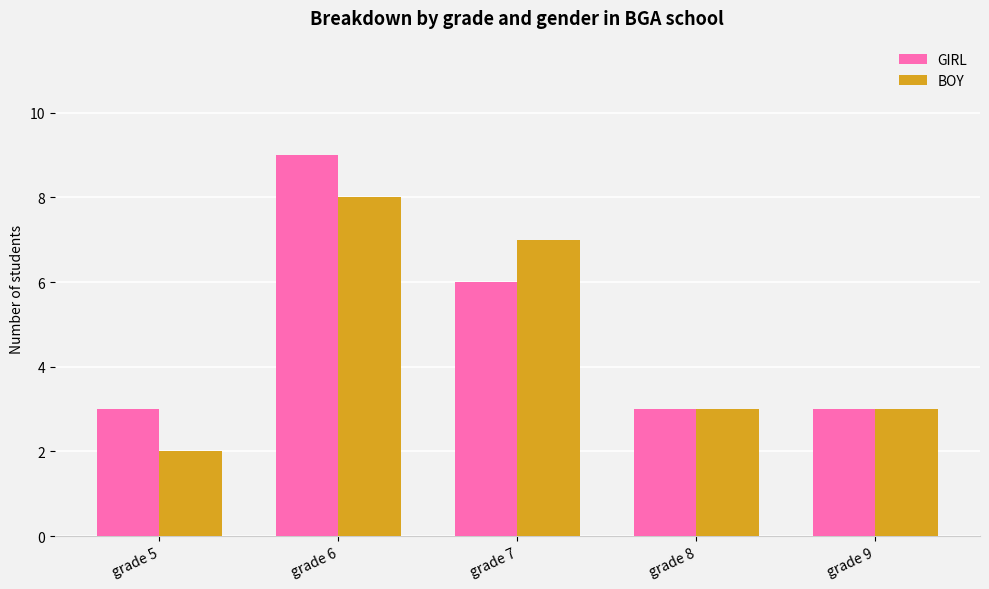

Read the BOY value at grade 8.

3